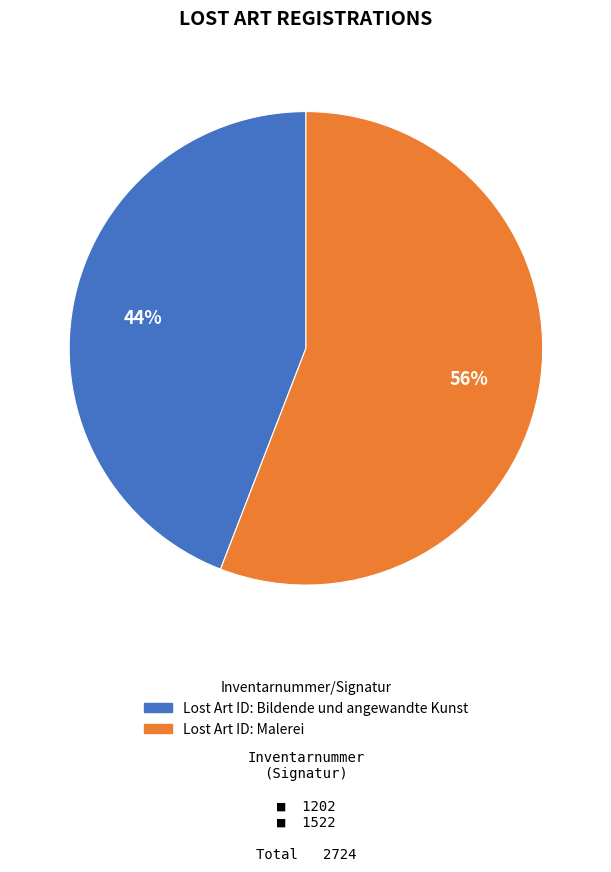

To the nearest percent, what is the difference between the largest and smallest slice percentages?

12%